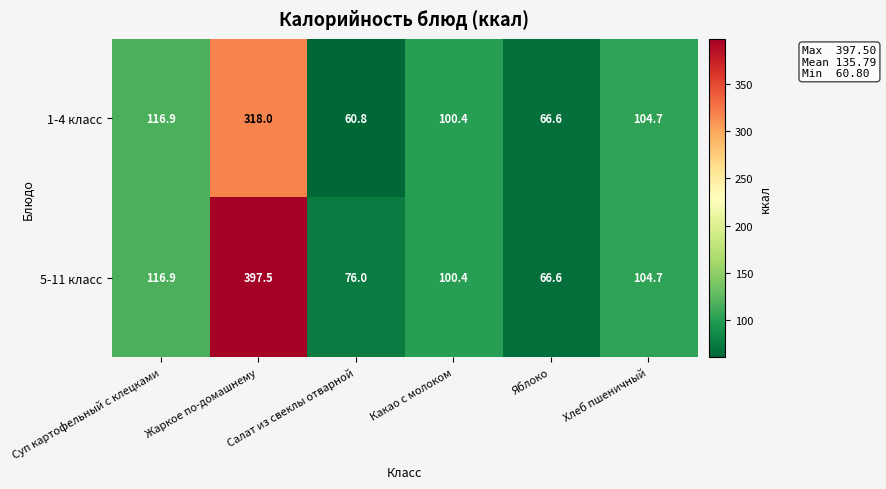

List the series in order of their peak value, lowest first.

1-4 класс, 5-11 класс